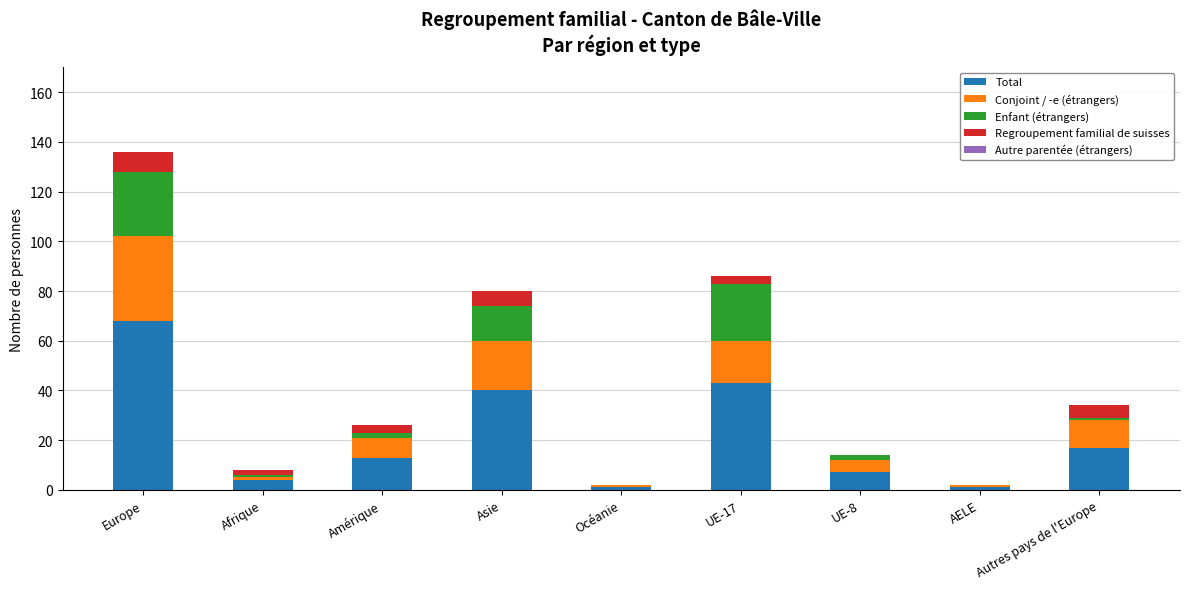

How many series are shown in this chart?

4